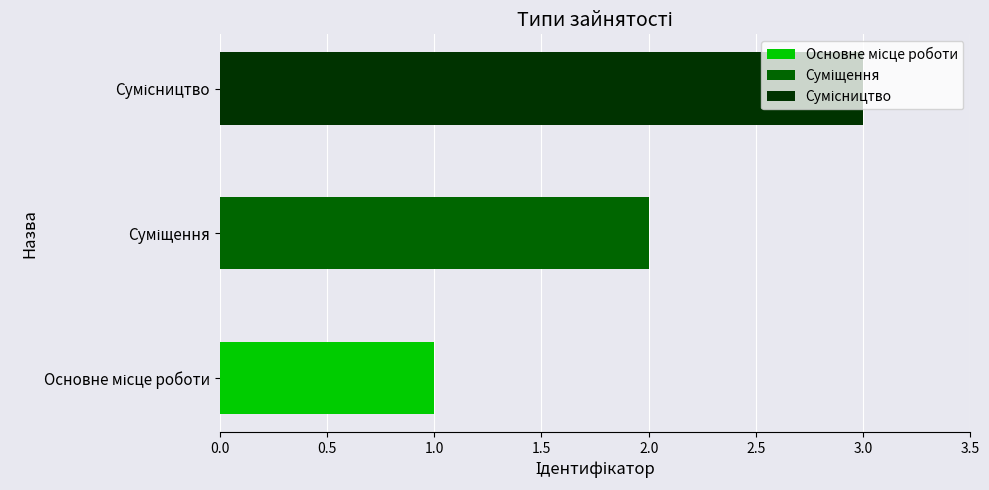

Rank the categories by value from highest to lowest.

Сумісництво, Суміщення, Основне місце роботи